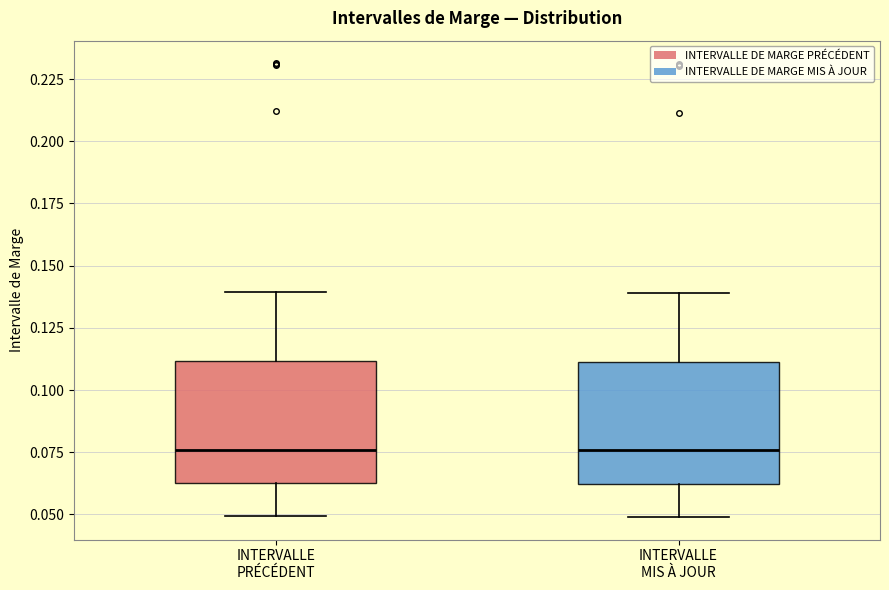

Reading left to right, read every box against the y-axis: the position of its median line, the range the box covers, and the ends of its whiskers. The values are not printed on the chart, so give them approximately, as read against the axis.

INTERVALLE PRÉCÉDENT: median 0.075, box 0.060 to 0.110, whiskers 0.050 to 0.140
INTERVALLE MIS À JOUR: median 0.075, box 0.060 to 0.110, whiskers 0.050 to 0.140